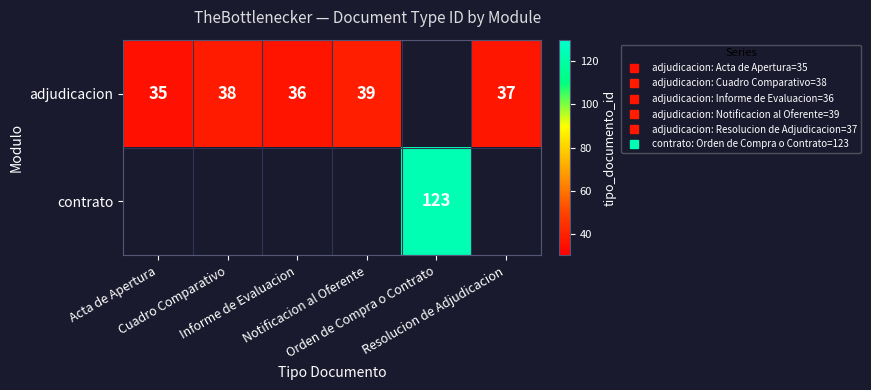

Count the adjudicacion values in the range 36 to 39.

4